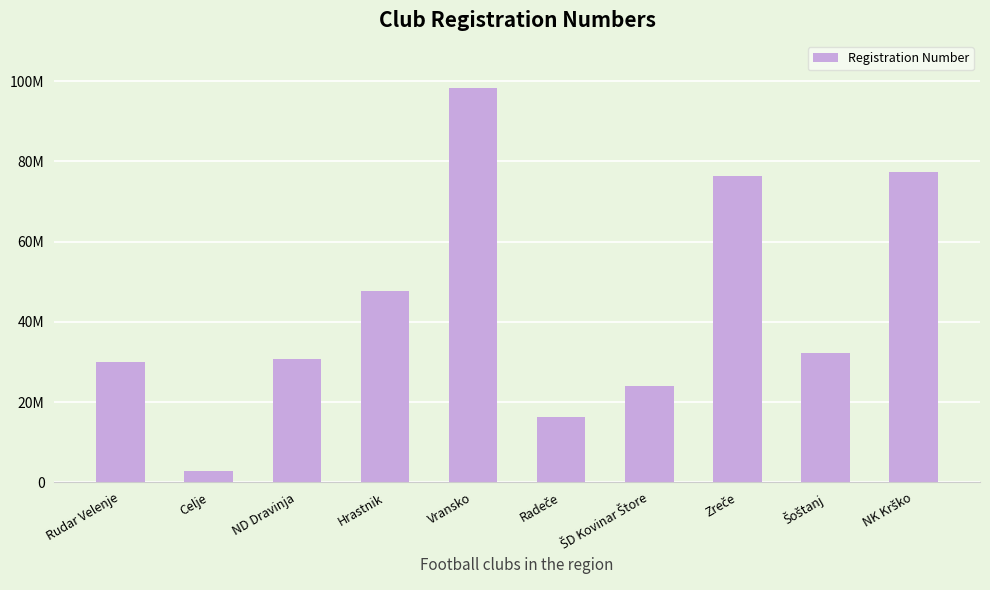

Which label corresponds to the largest value in the chart?

Vransko